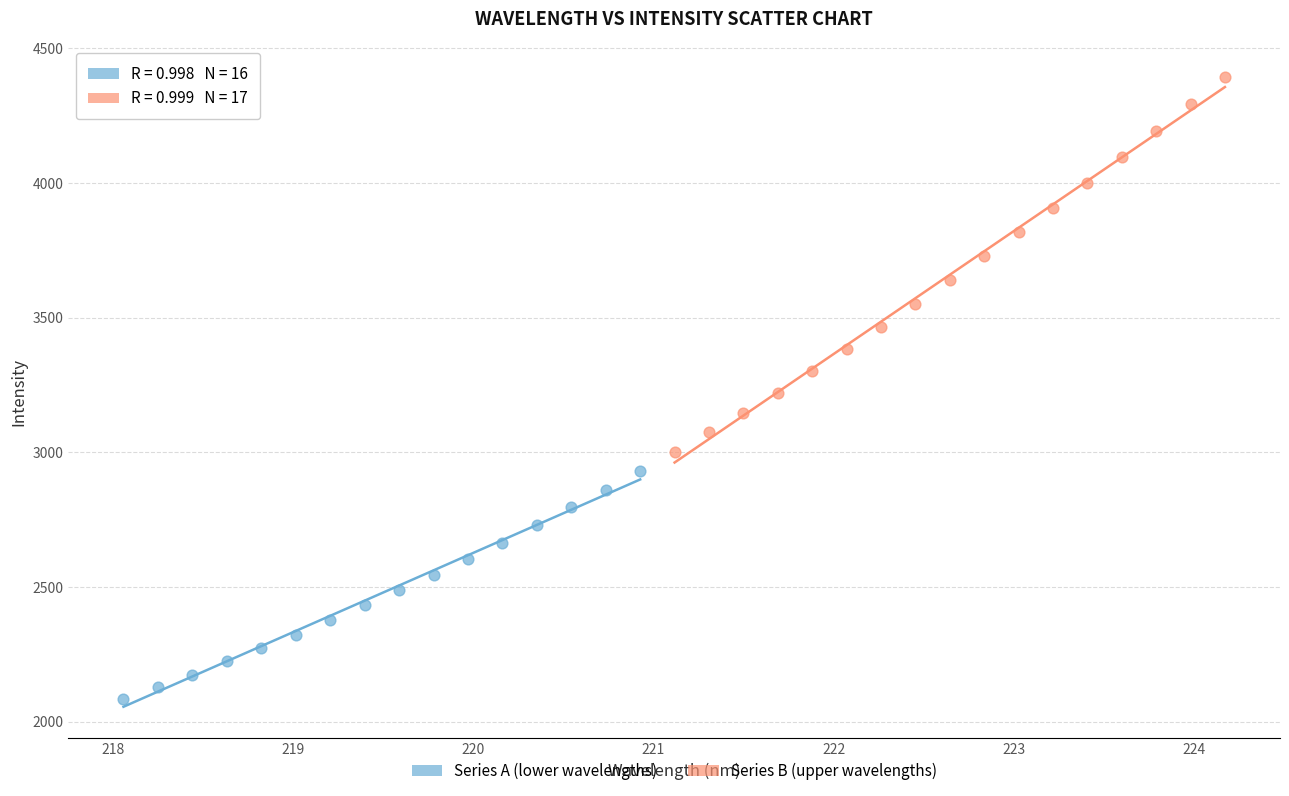

Which series contains the lowest Y value?

Series A (lower wavelengths)